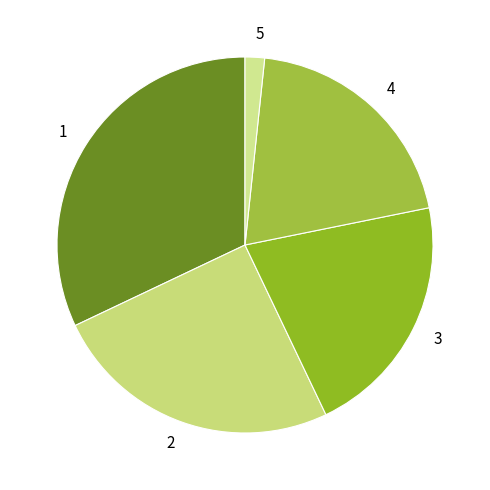

The 4 slice represents 20% of the pie. True or false?

True